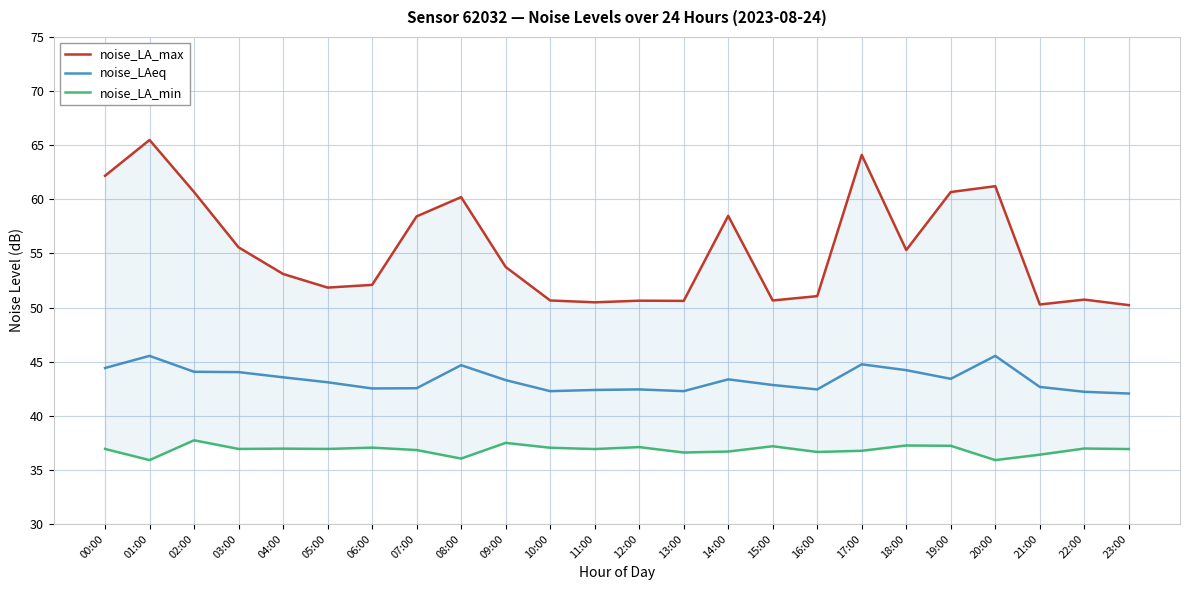

At which category is the sum across all series the highest?

01:00